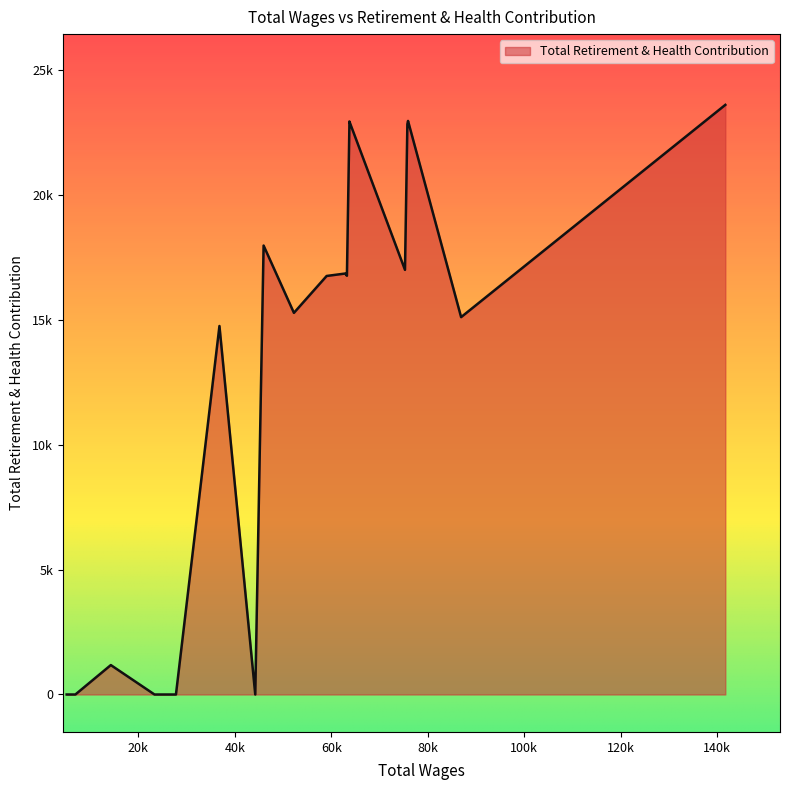

Does the chart have visible grid lines?

No